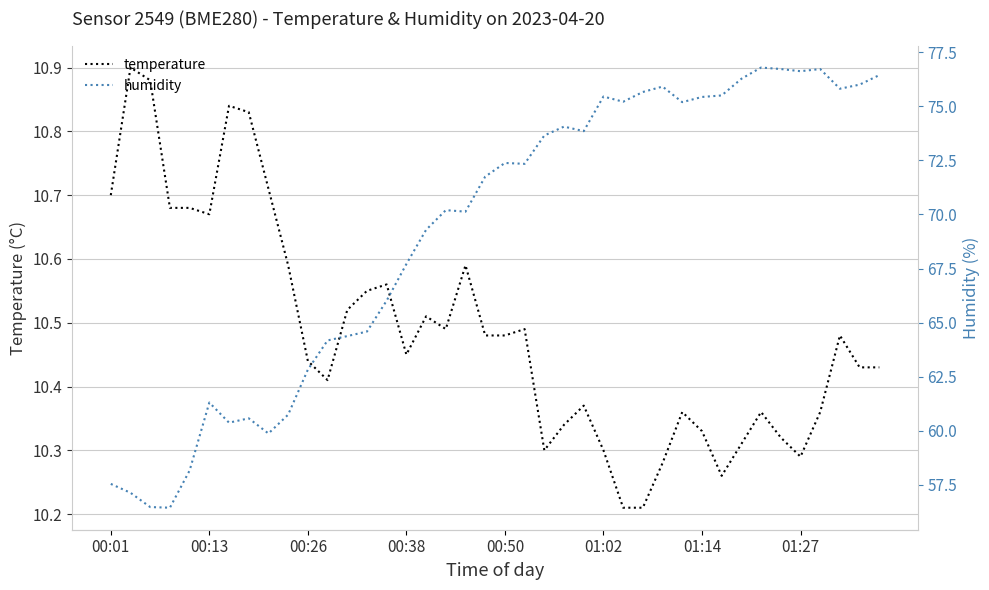

How many lines are shown in the chart?

2